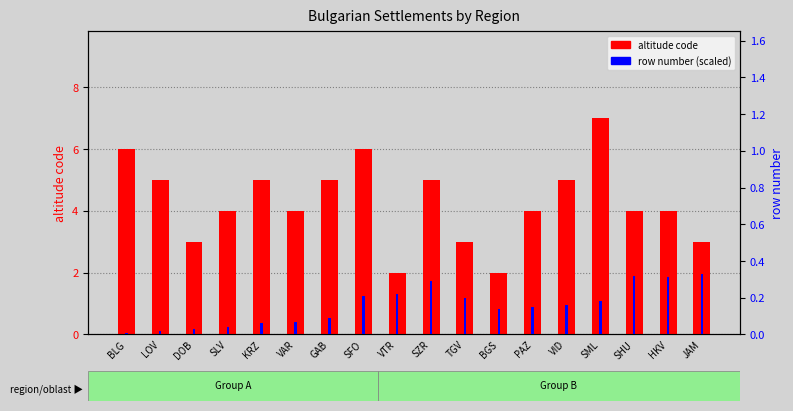

Is it true that altitude code equals 7.8 at SFO?

False